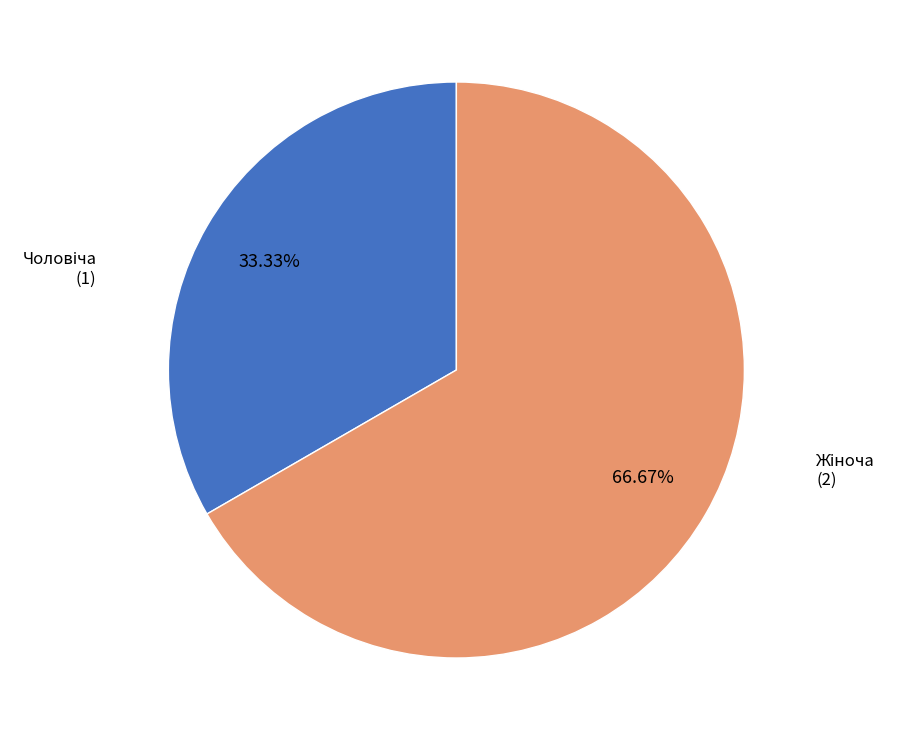

Is there any slice that represents more than half of the pie?

Yes